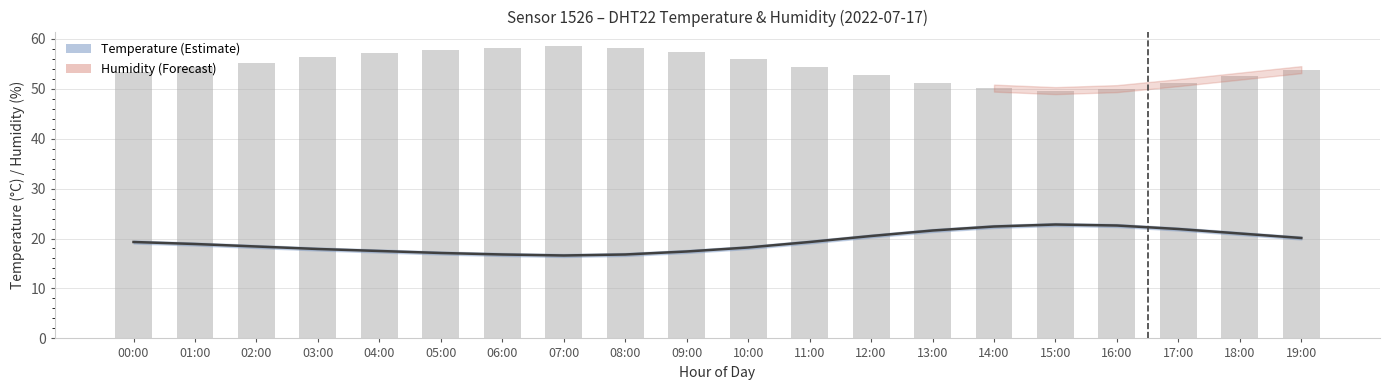

Between 04:00 and 12:00, which is larger?

12:00